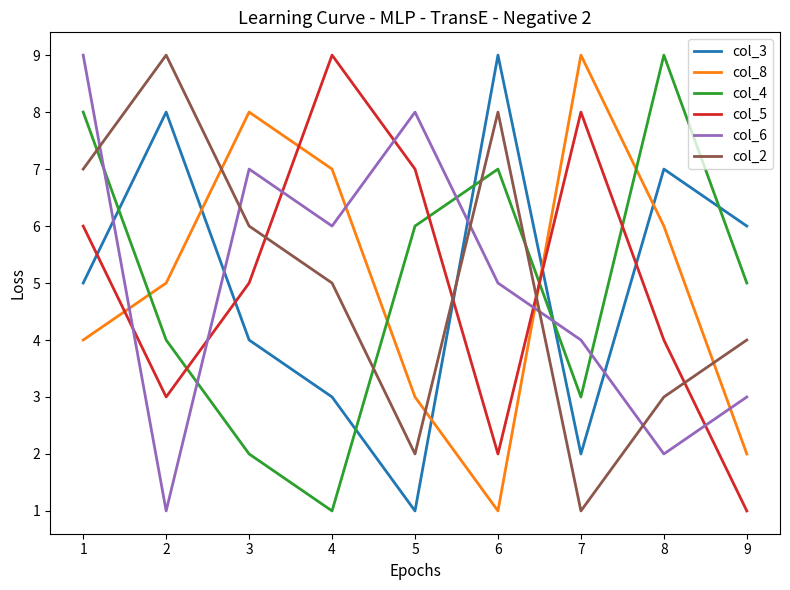

Rank the series at 6 from lowest to highest value.

col_8, col_5, col_6, col_4, col_2, col_3